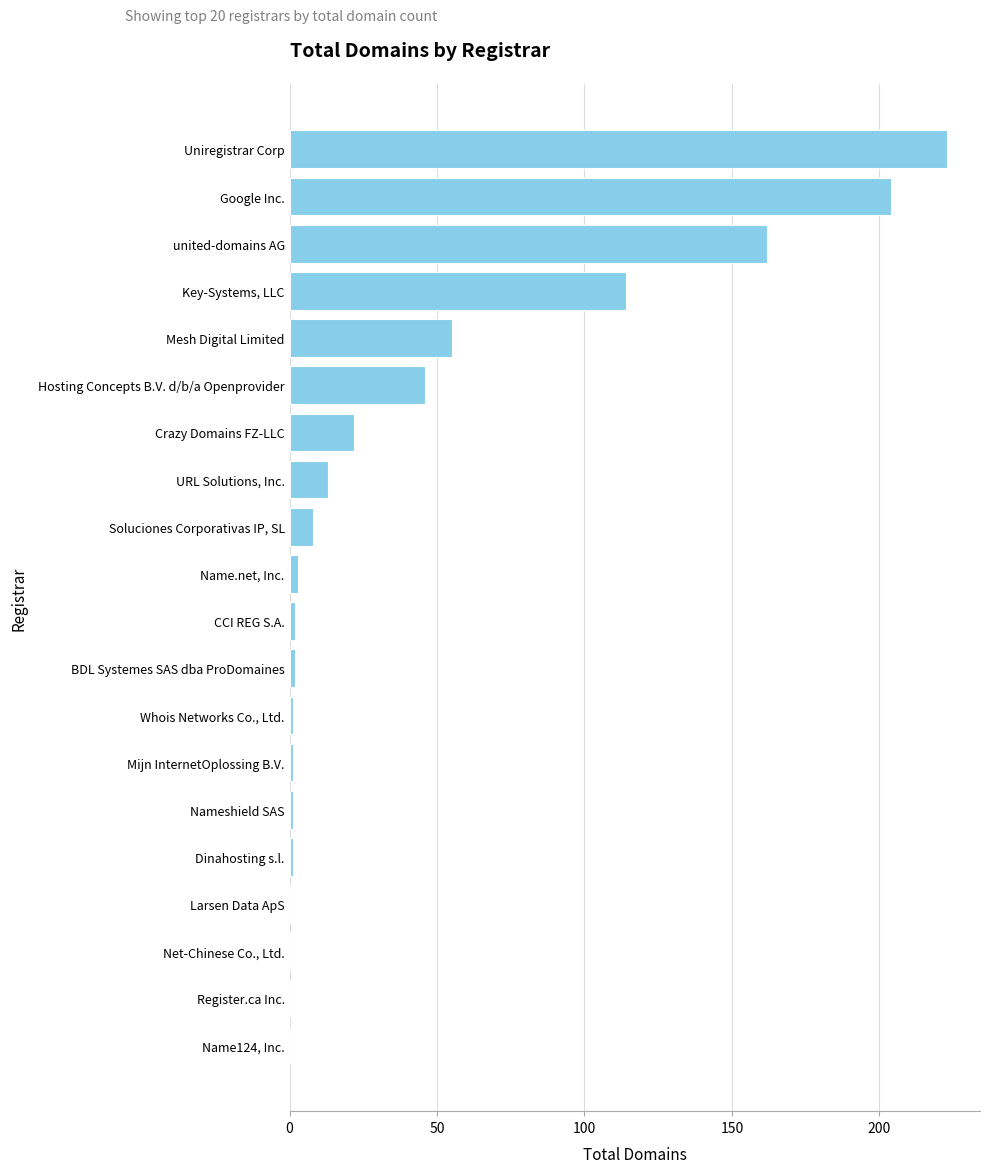

What is the sum of all values?

858